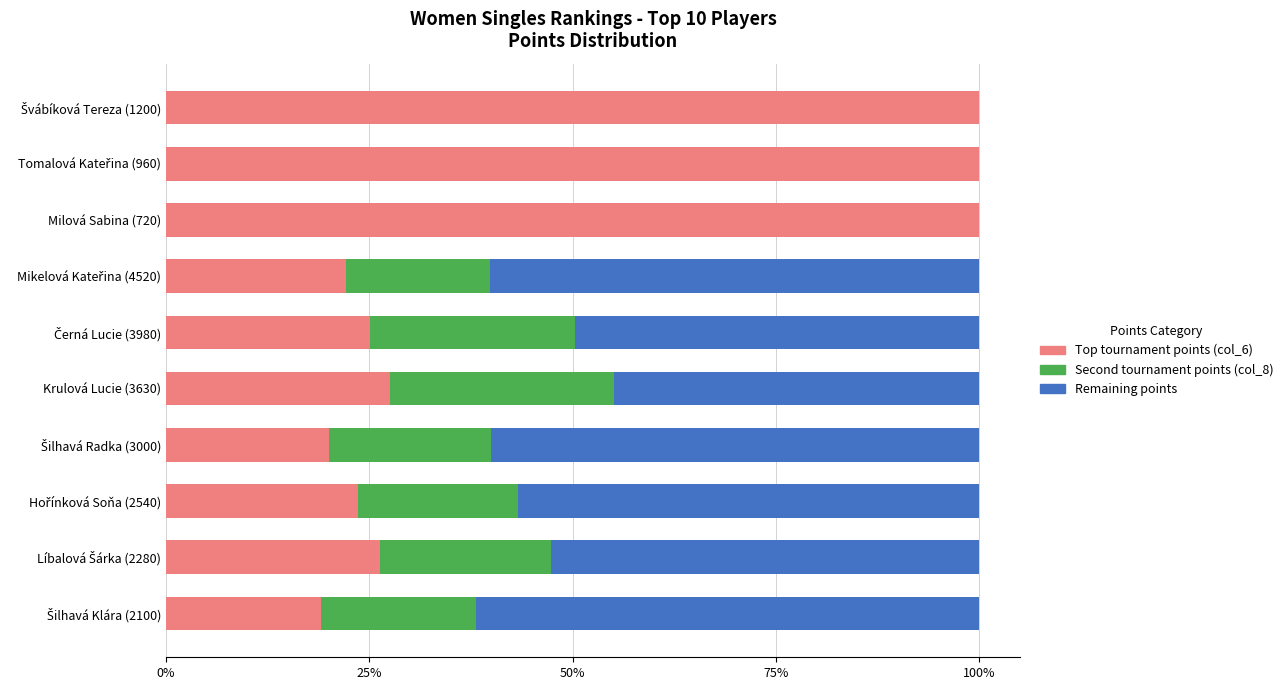

What is the total value across all series at Krulová Lucie (3630)?

100.0